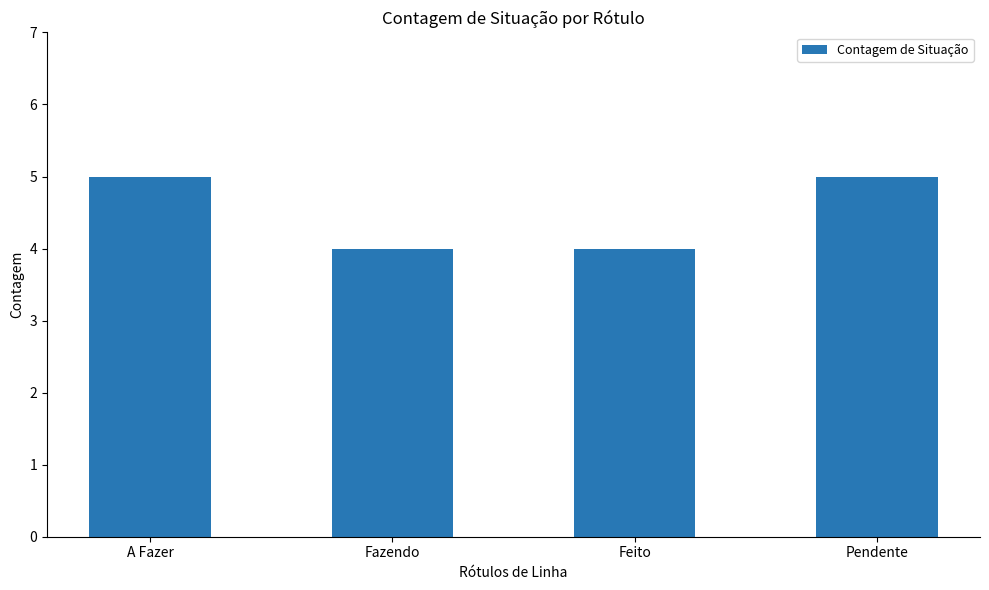

What is the difference between the values at Feito and A Fazer?

1